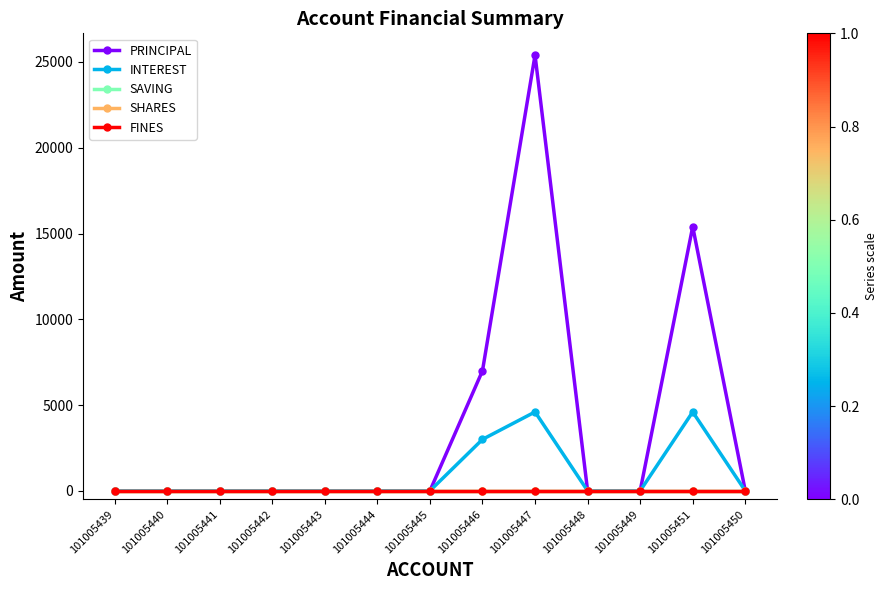

True or false: PRINCIPAL and SHARES intersect in this chart.

False